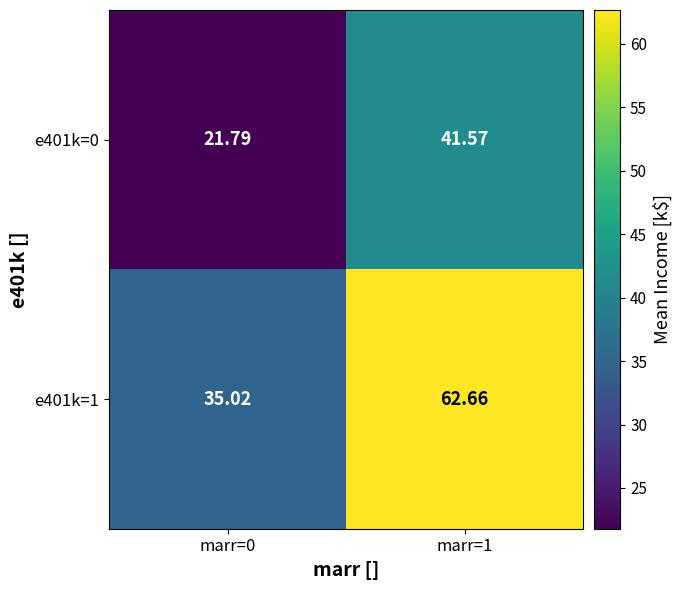

How many series are shown in this chart?

2